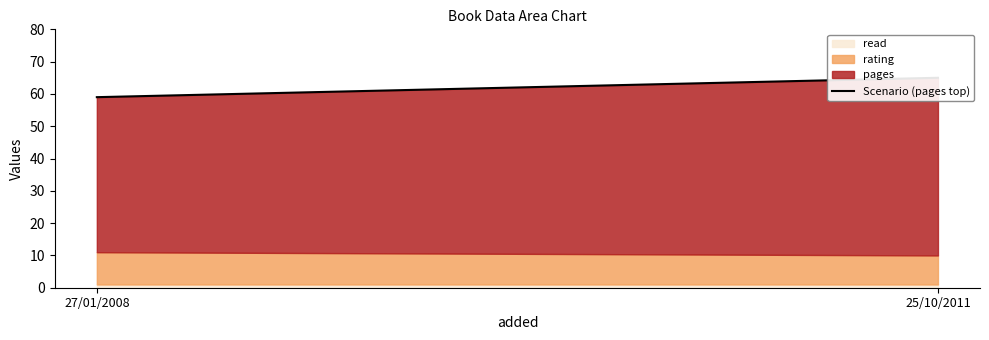

The value at 25/10/2011 is 106. True or false?

False